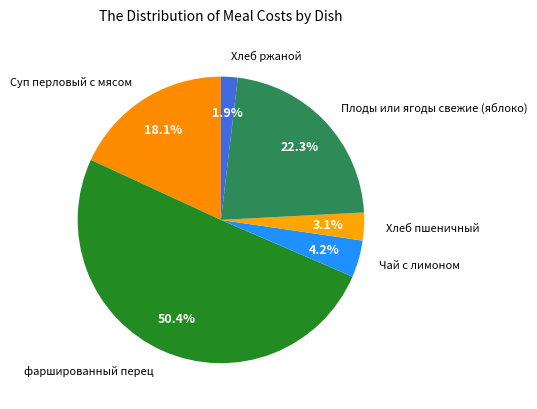

To the nearest percent, what is the difference between the Чай с лимоном and Плоды или ягоды свежие (яблоко) slice percentages?

18%